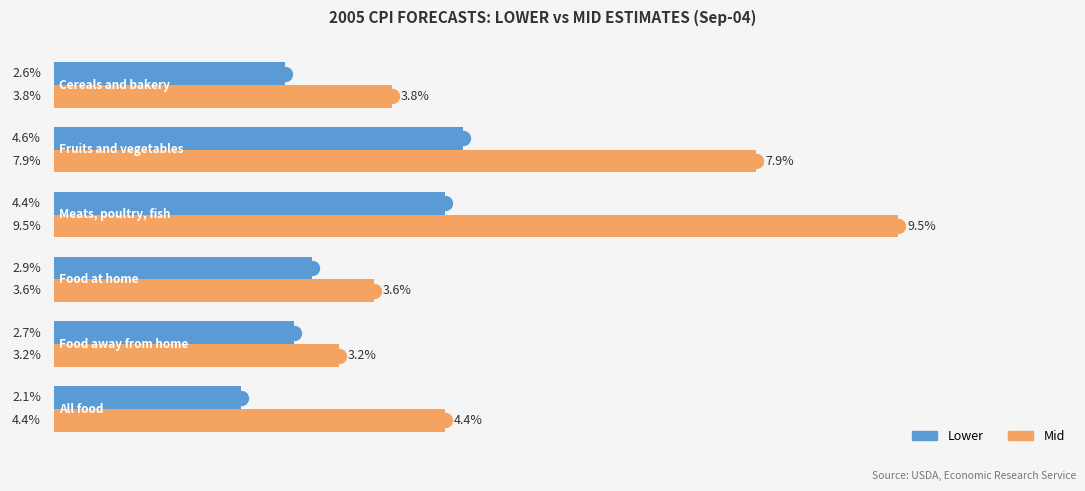

Which series has the largest range (max minus min)?

Mid